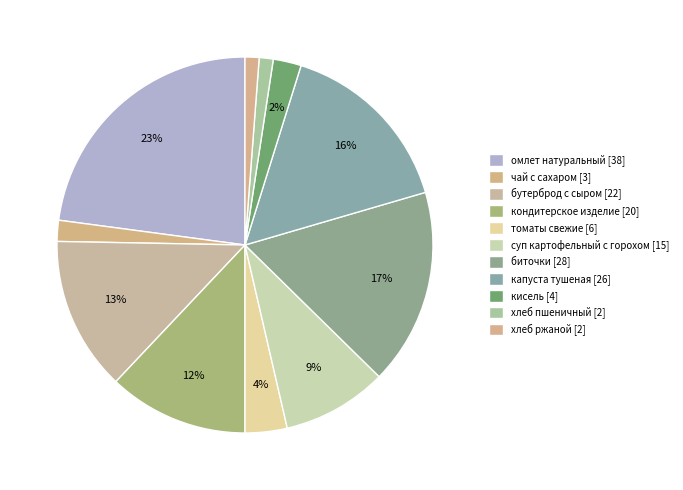

What percentage do томаты свежие and омлет натуральный together represent?

26.5%